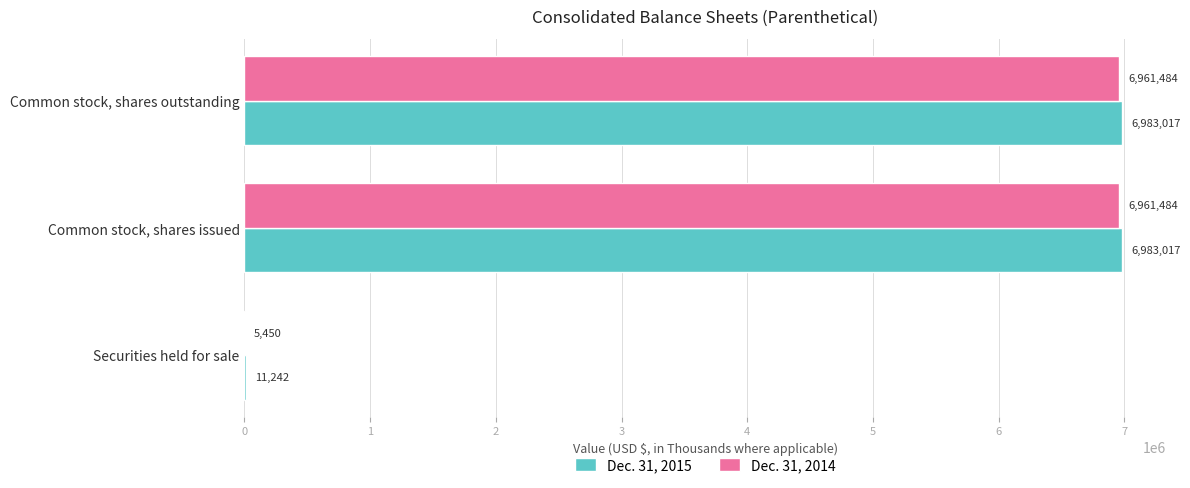

How many categories are shown in the chart?

3